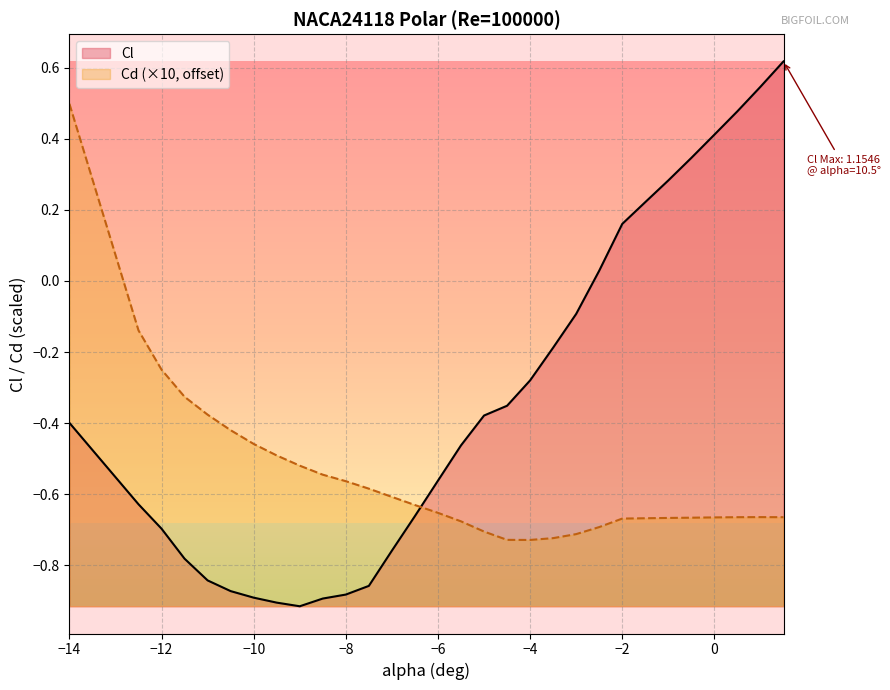

Read the Cd value at -9.

-0.5